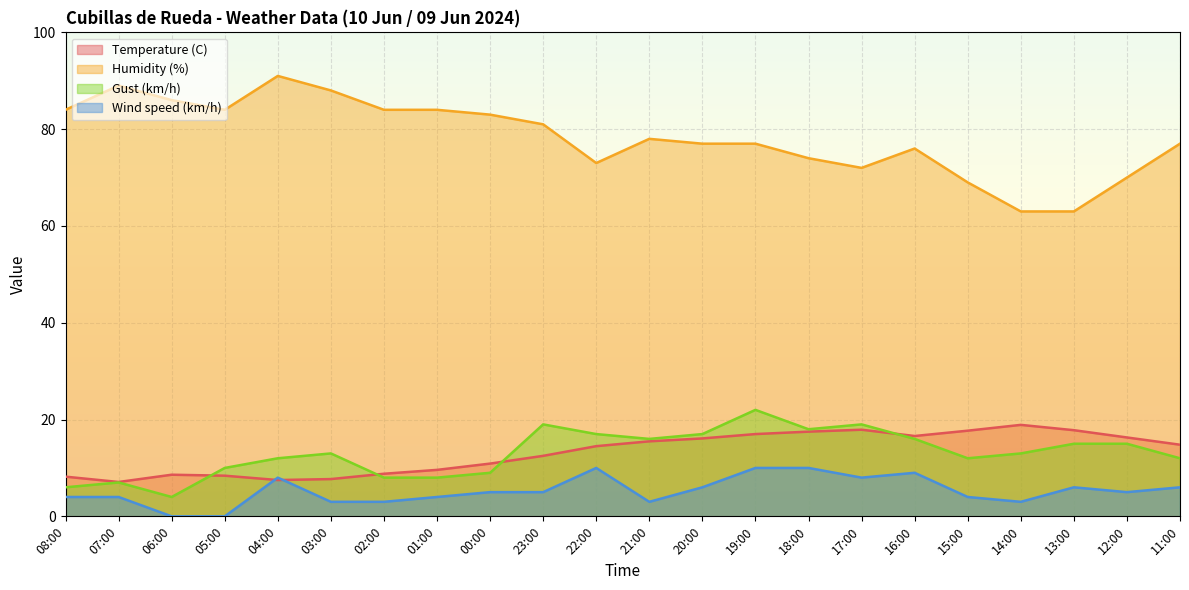

List the labels in order of Gust (km/h) value, largest first.

19:00, 23:00, 17:00, 18:00, 22:00, 20:00, 21:00, 16:00, 13:00, 12:00, 03:00, 14:00, 04:00, 15:00, 11:00, 05:00, 00:00, 02:00, 01:00, 07:00, 08:00, 06:00